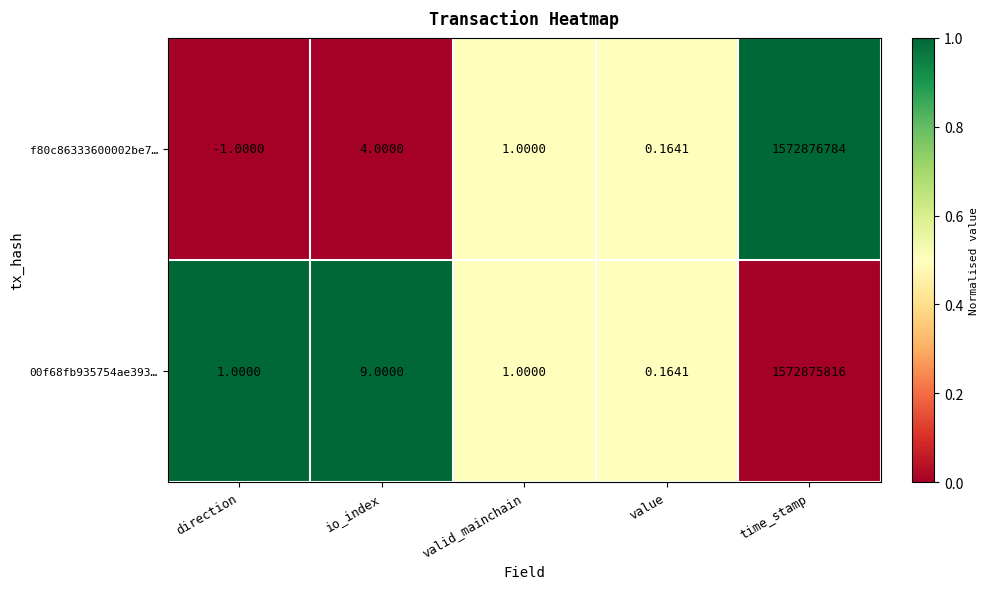

Which series has the largest range (max minus min)?

f80c86333600002be7…